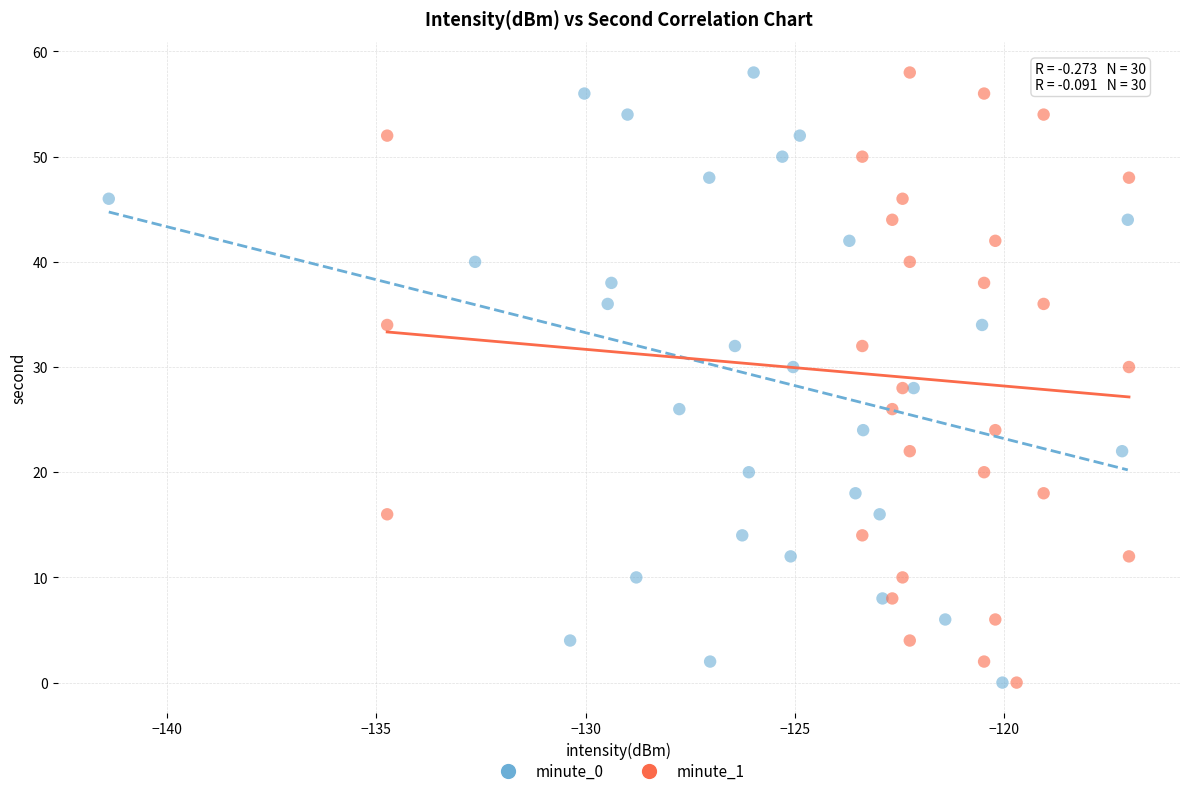

What are all the series names shown in the legend?

minute_0, minute_1